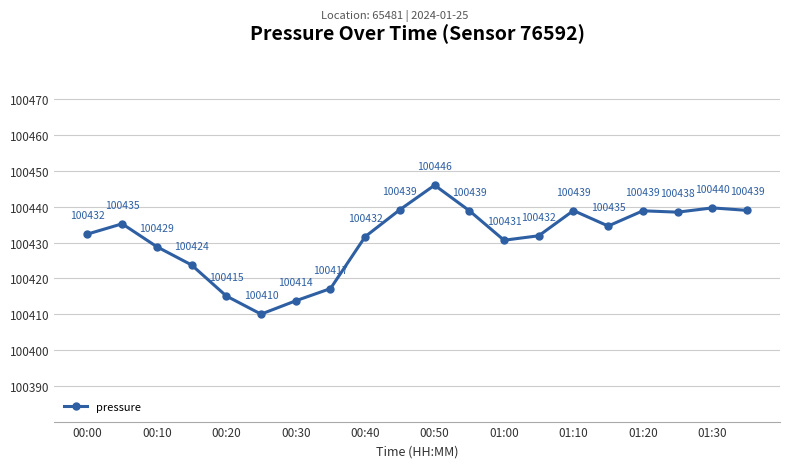

What is the value of the 7th point from the left?

100413.8